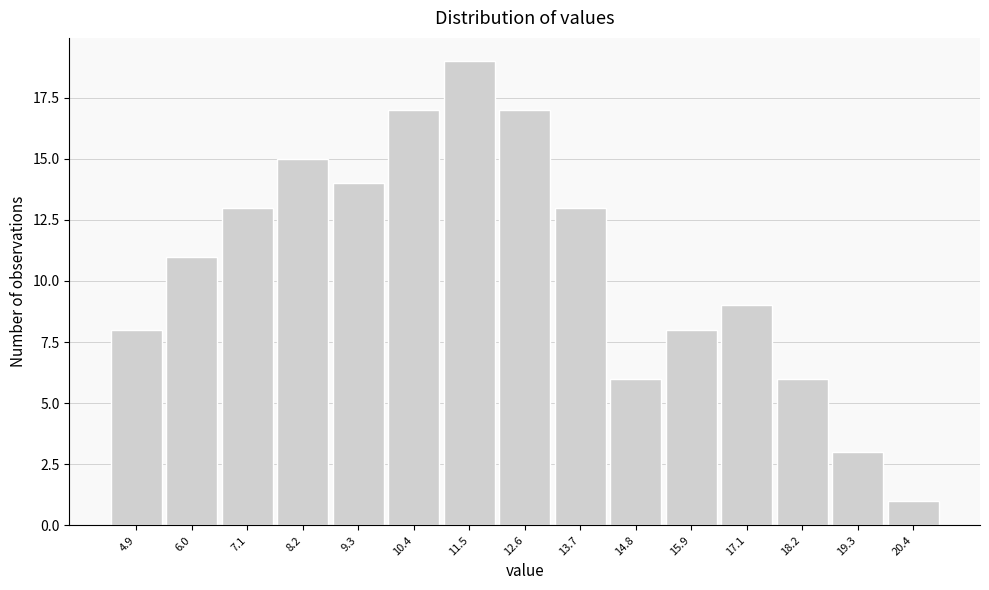

How tall is the bar that spans 6.6 to 7.6 on the x-axis? Neither the bar edges nor the heights are printed on the chart, so give them approximately, as read against the axes.

13